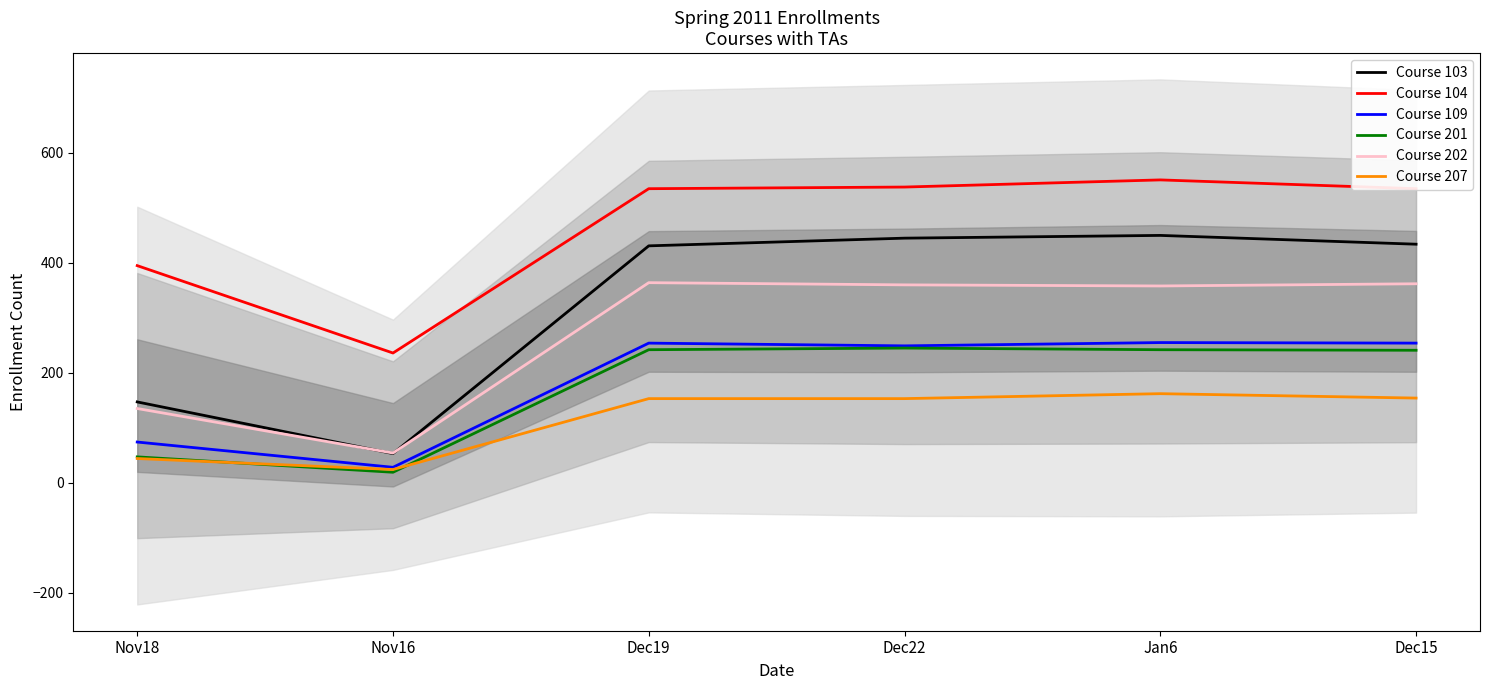

What is the label of the 6th point from the left?

Dec15